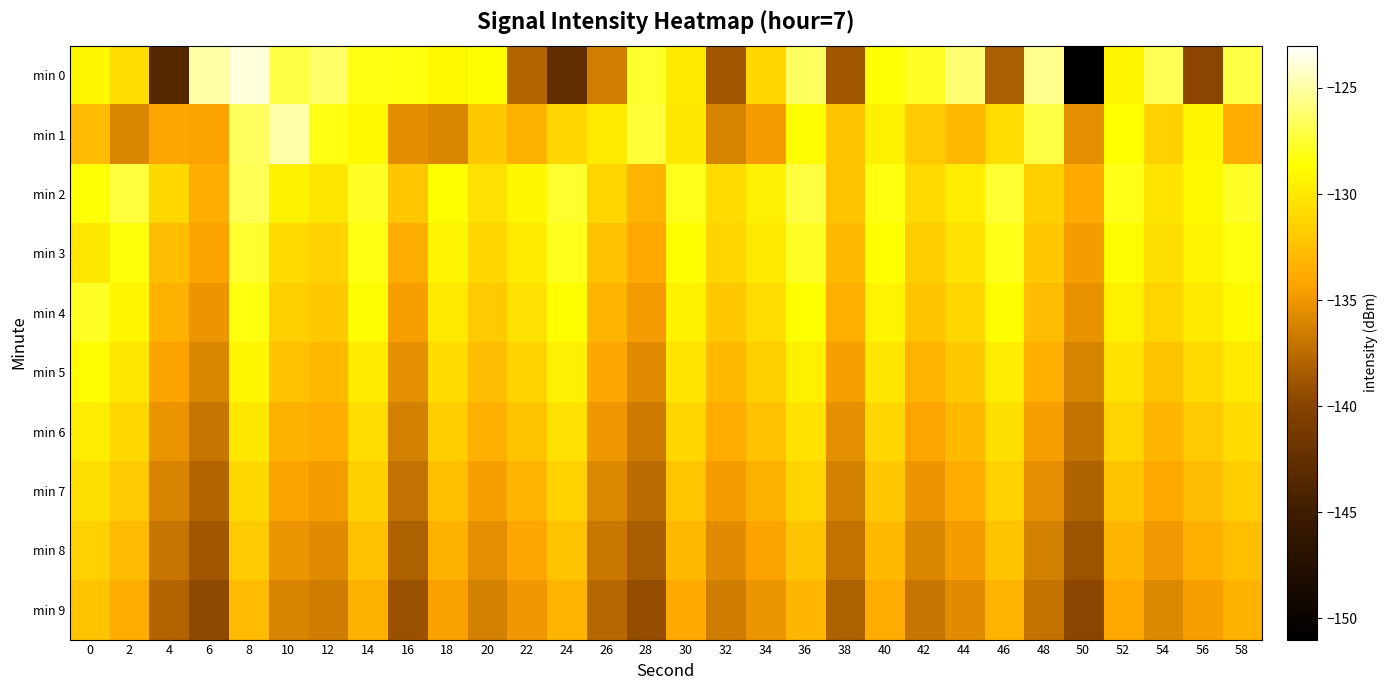

Which series has the largest total across all categories?

min 2